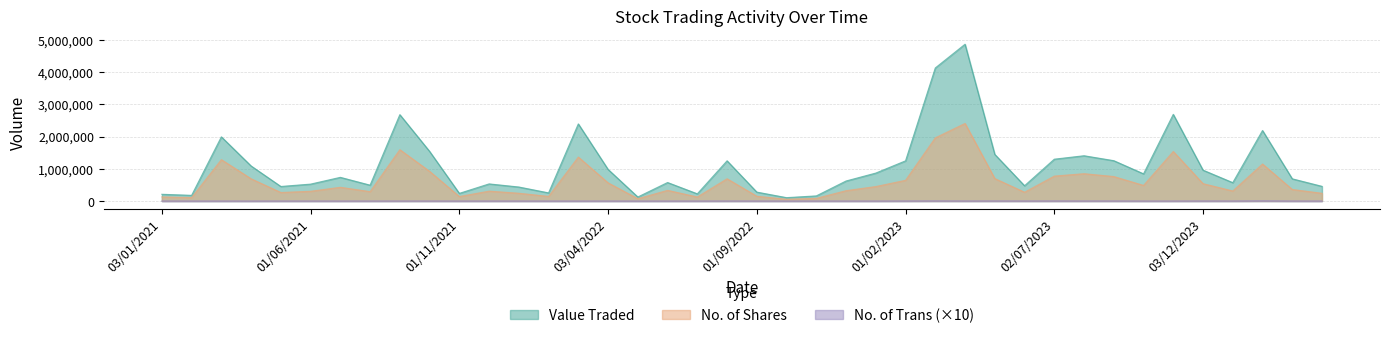

In Value Traded, how many points are lower than both neighbors (excluding endpoints)?

11